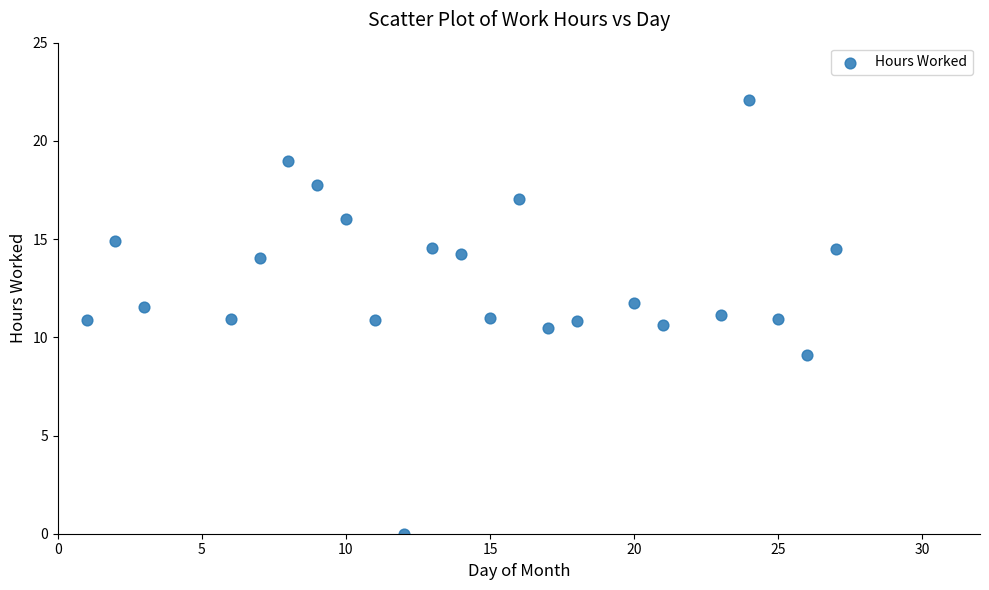

What is the range of X values (max minus min)?

26.0